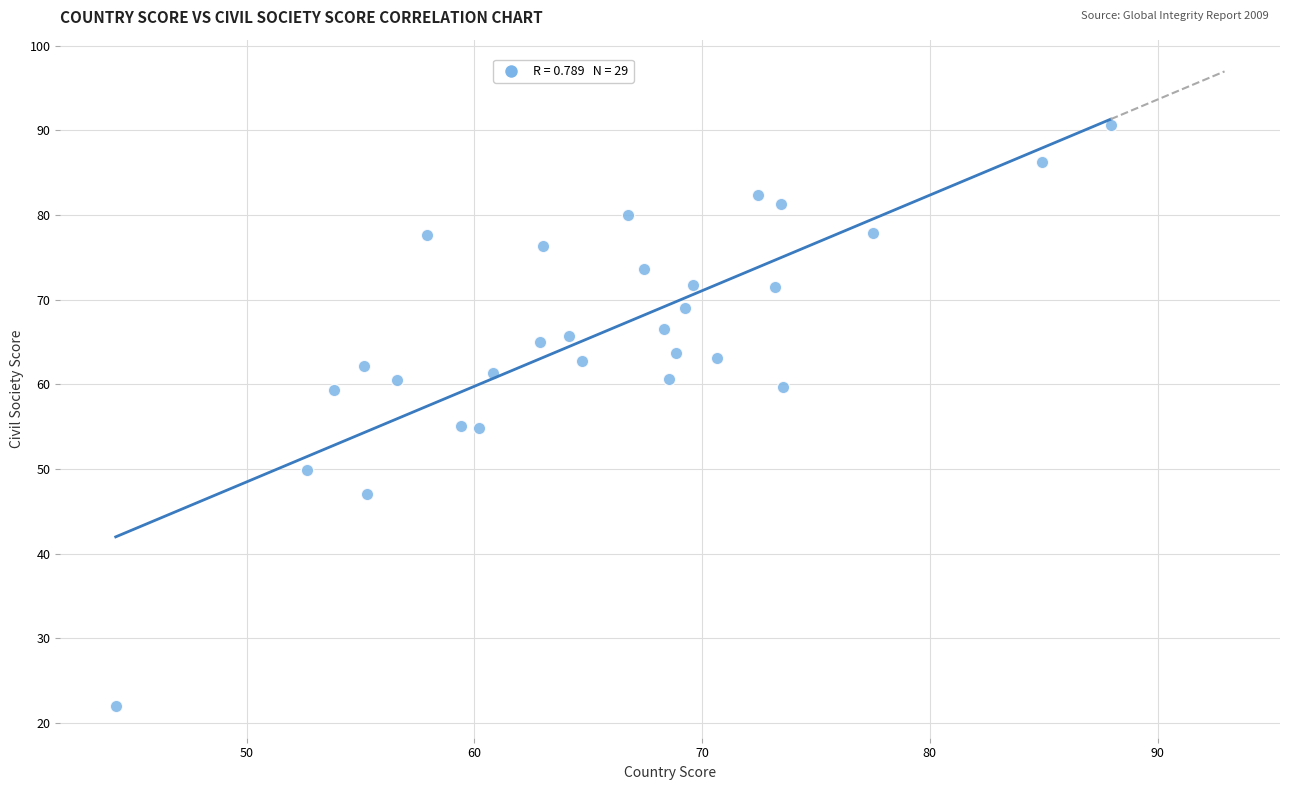

What is the range of X values (max minus min)?

43.7